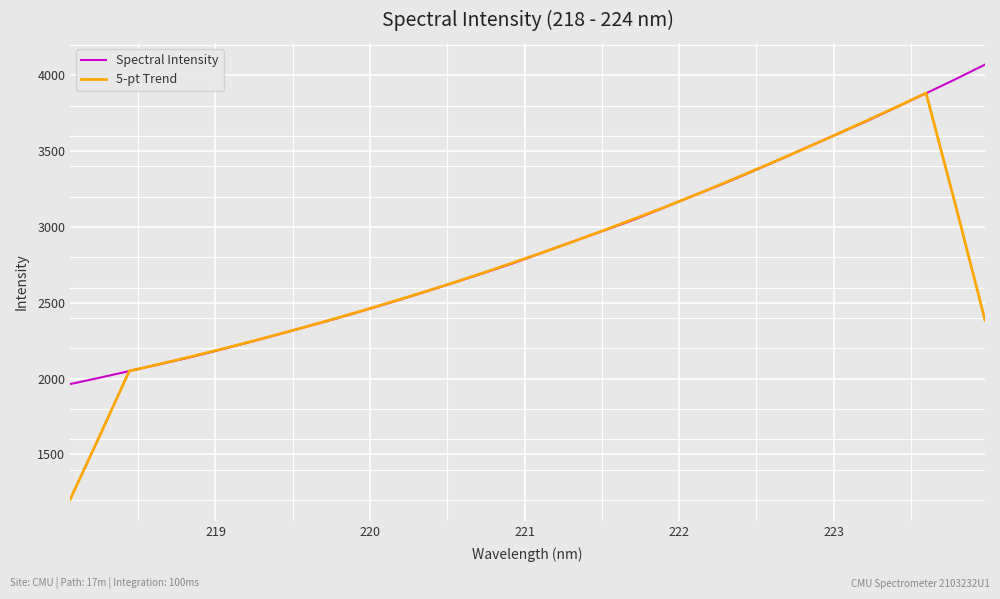

What is the maximum value for 5-pt Trend?

3882.6